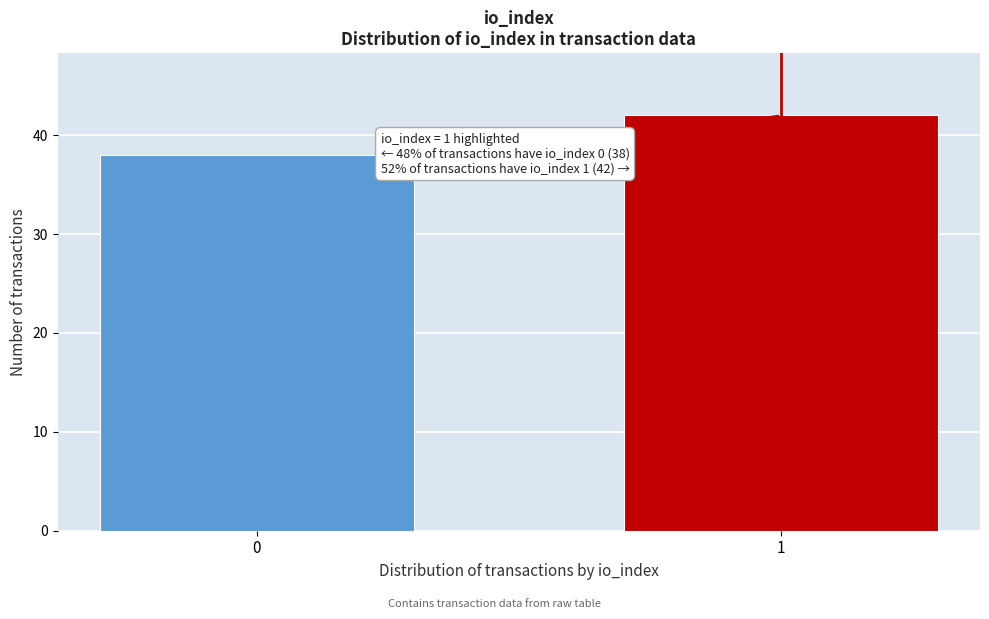

Reading left to right, list all the values displayed in this chart.

38	42